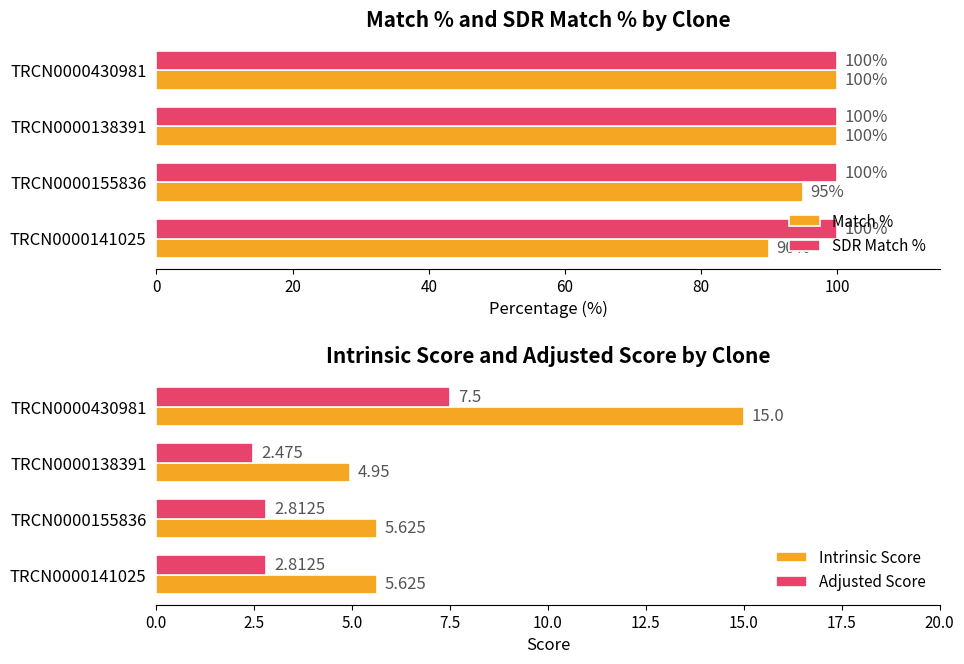

How many bars are there in each group?

4